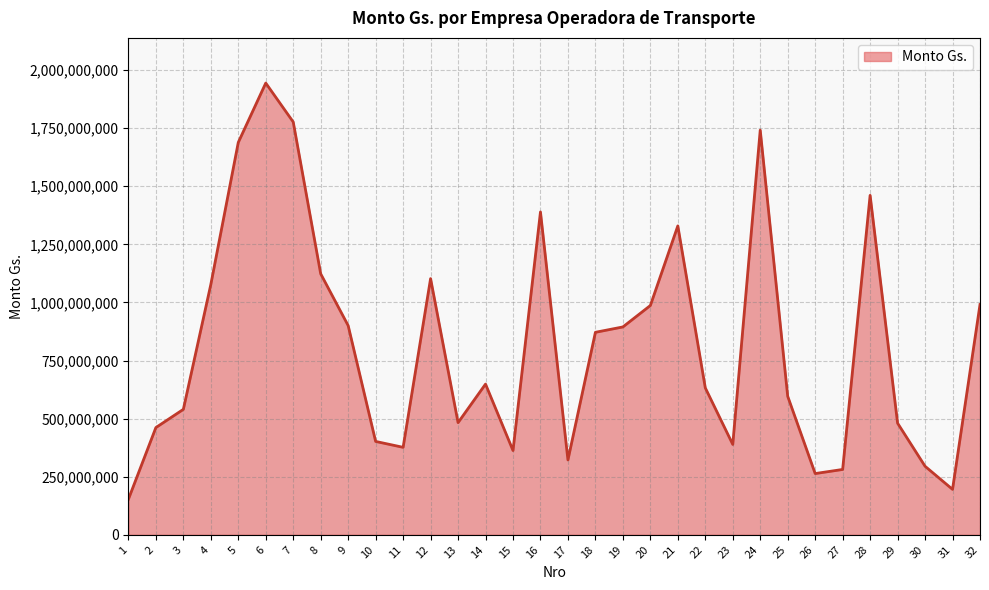

Is it true that the value at 4 is 1530662201?

False